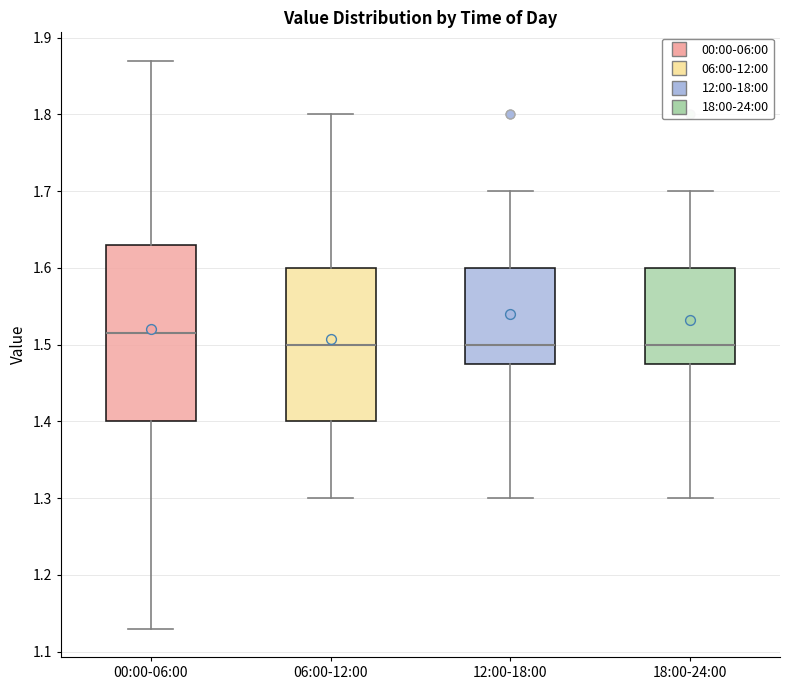

Which box is the tallest, from its lower edge to its upper edge?

00:00-06:00